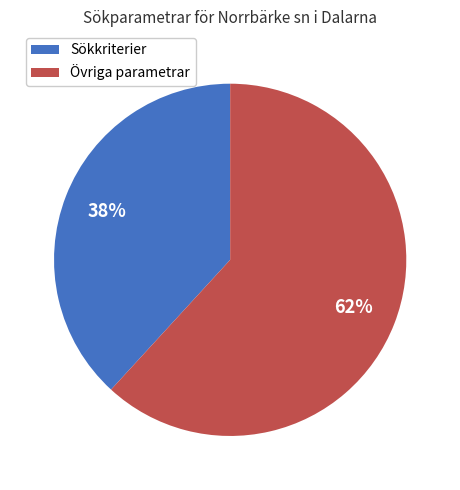

The Sökkriterier slice represents 38% of the pie. True or false?

True